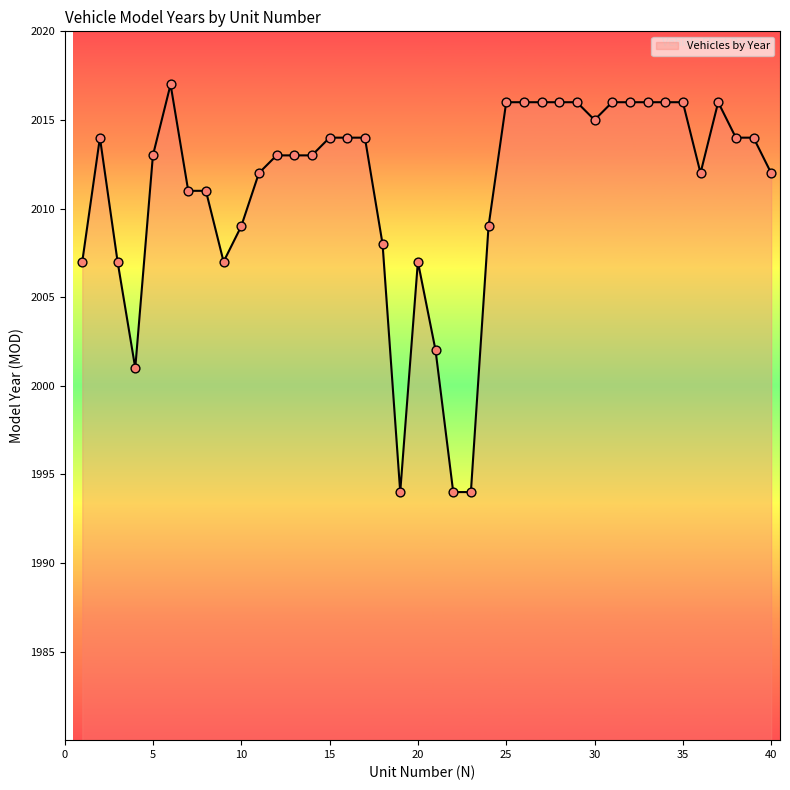

What is the difference between the maximum and minimum values?

23